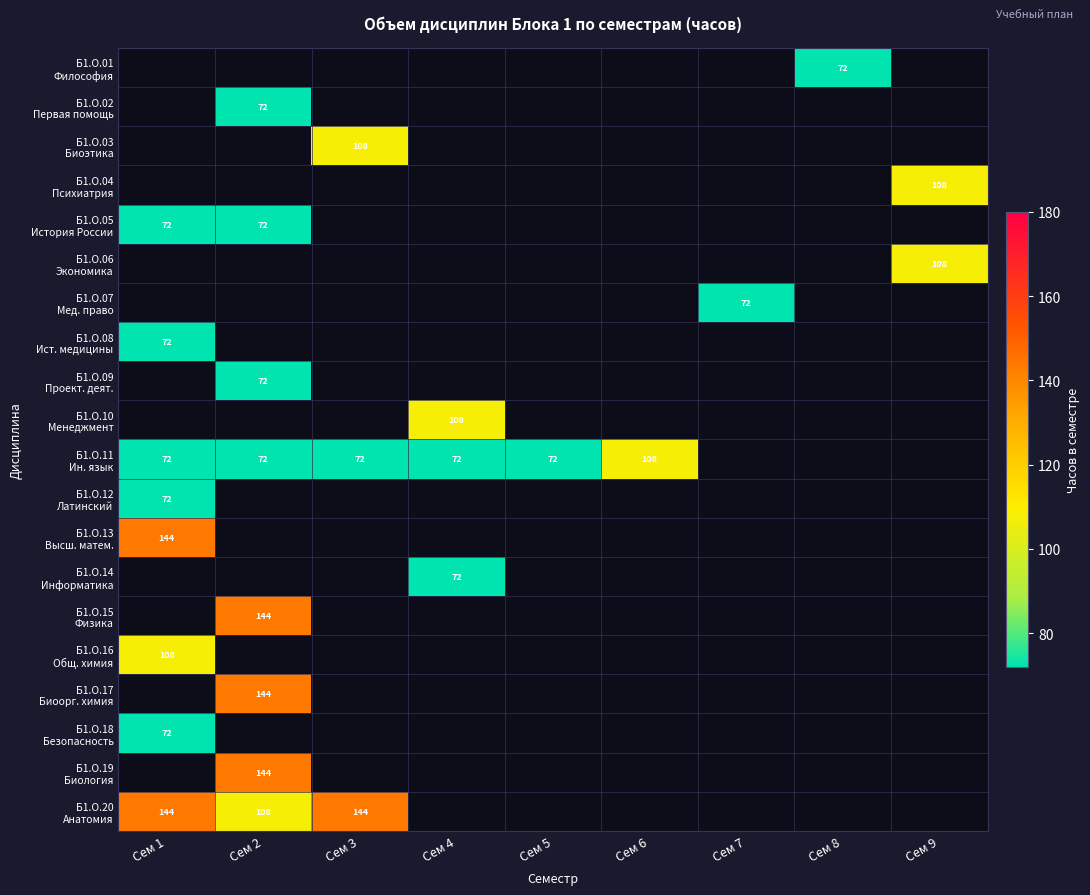

What is the approximate value of Б1.О.11 Ин. язык at Сем 4, to the nearest 10?

70